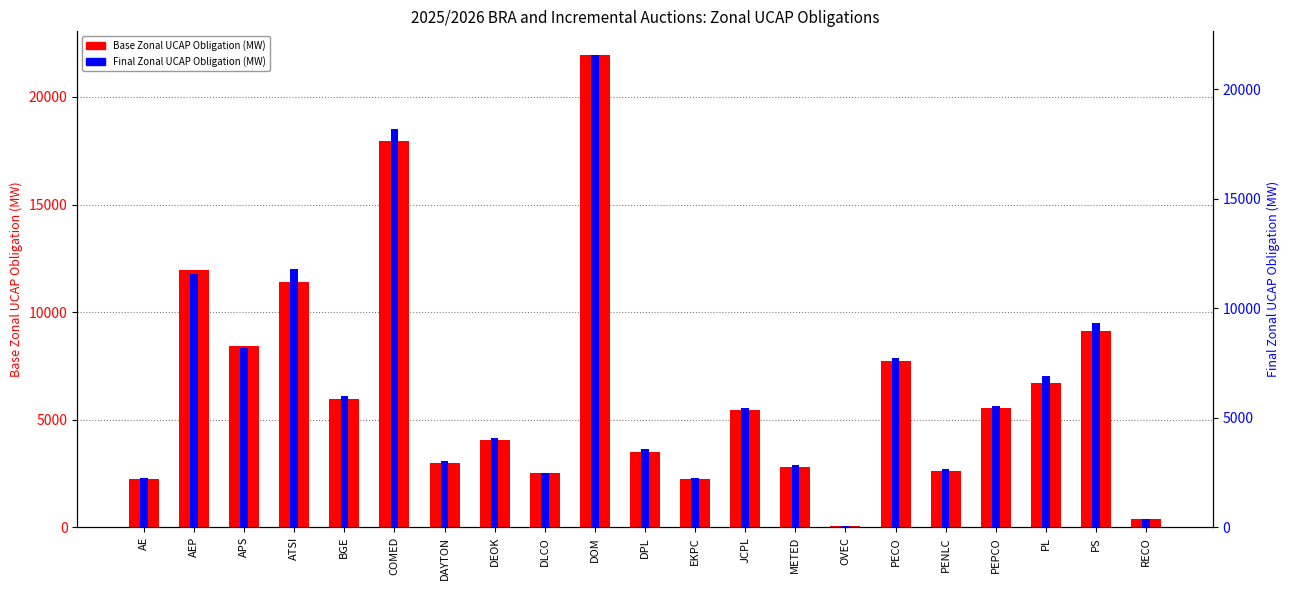

Rank the series by their average value, from highest to lowest.

Final Zonal UCAP Obligation (MW), Base Zonal UCAP Obligation (MW)